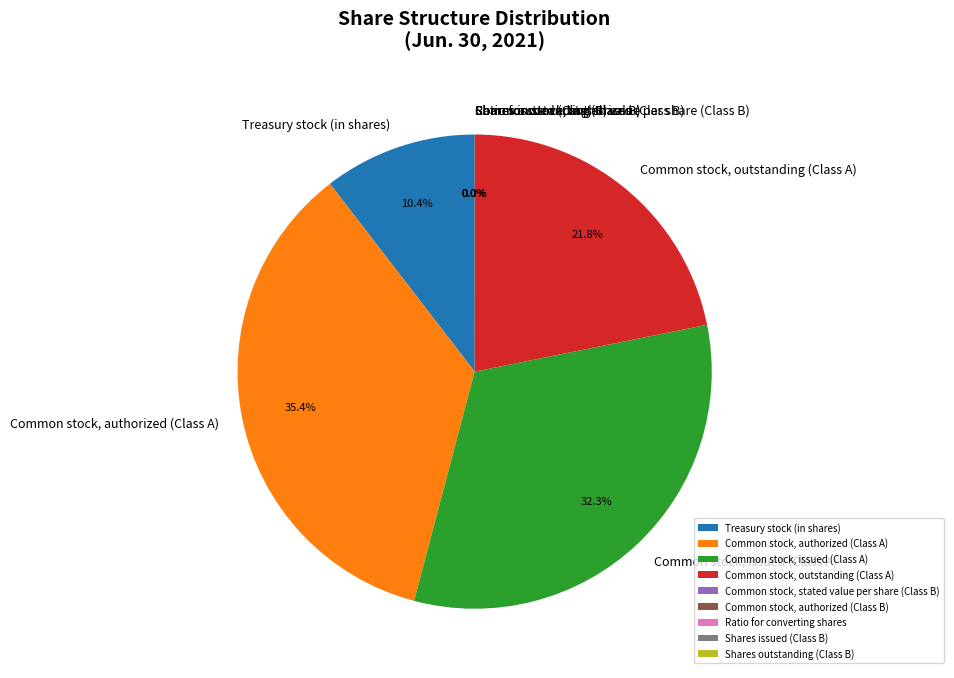

To the nearest percent, what is the average slice percentage?

11%